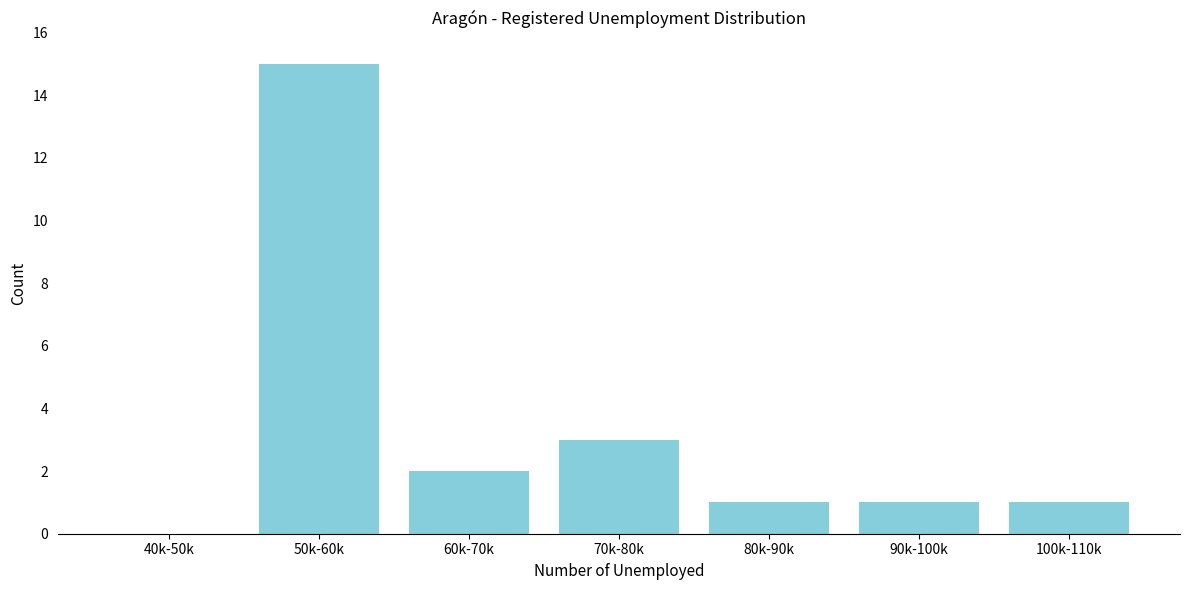

Reading left to right, transcribe all the data shown in this chart.

40k-50k=0	50k-60k=15	60k-70k=2	70k-80k=3	80k-90k=1	90k-100k=1	100k-110k=1